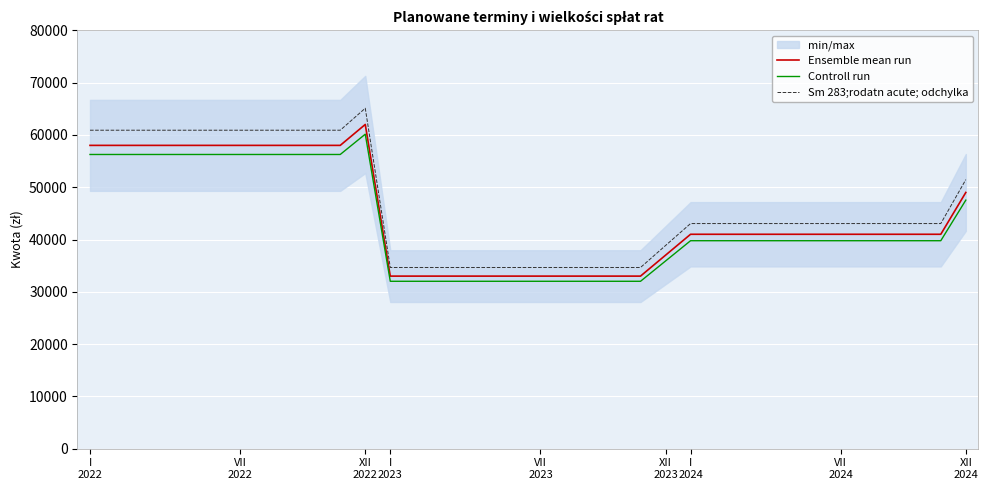

True or false: Ensemble mean run and Sm 283;rodatn acute; odchylka cross at least once.

False